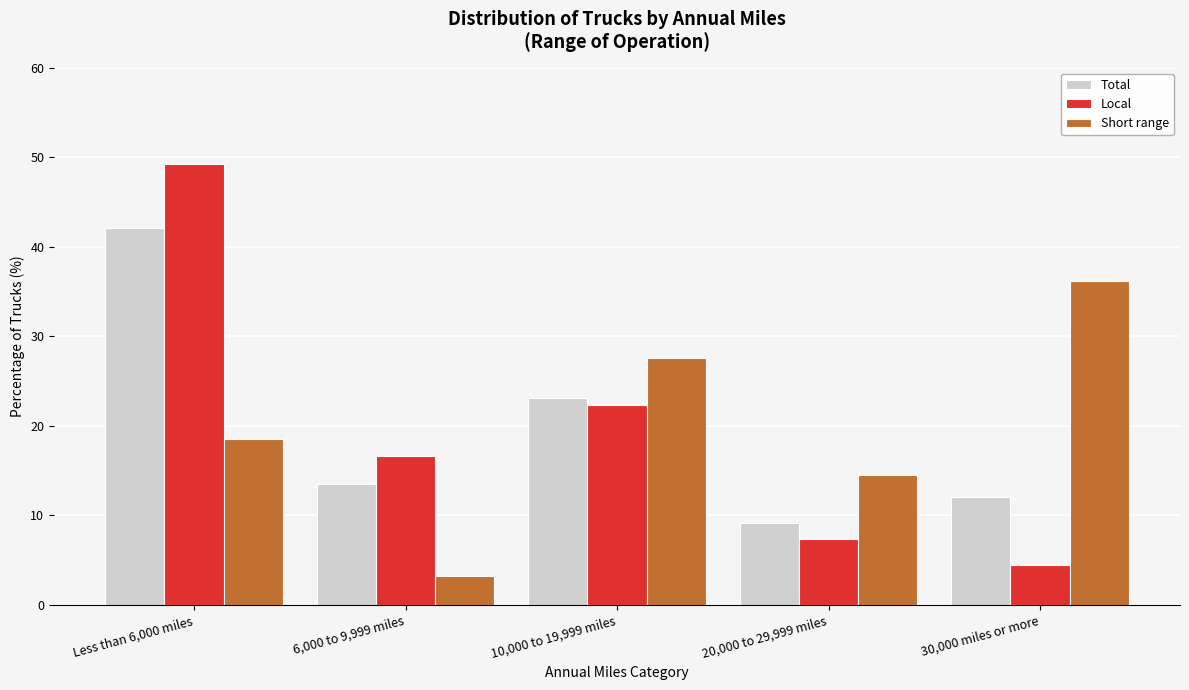

Reading left to right, extract all data points from this chart.

Total: 42.1	13.5	23.1	9.2	12.1
Local: 49.2	16.6	22.3	7.4	4.5
Short range: 18.5	3.2	27.6	14.5	36.2